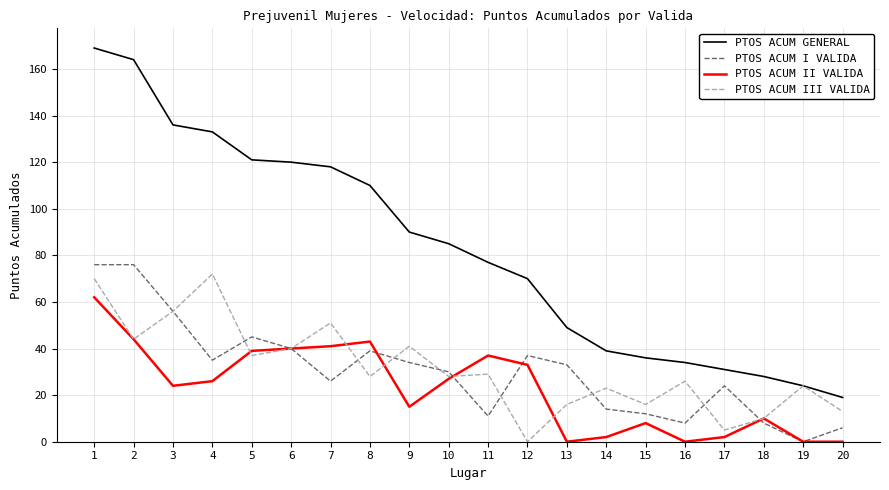

True or false: PTOS ACUM GENERAL and PTOS ACUM I VALIDA intersect in this chart.

False